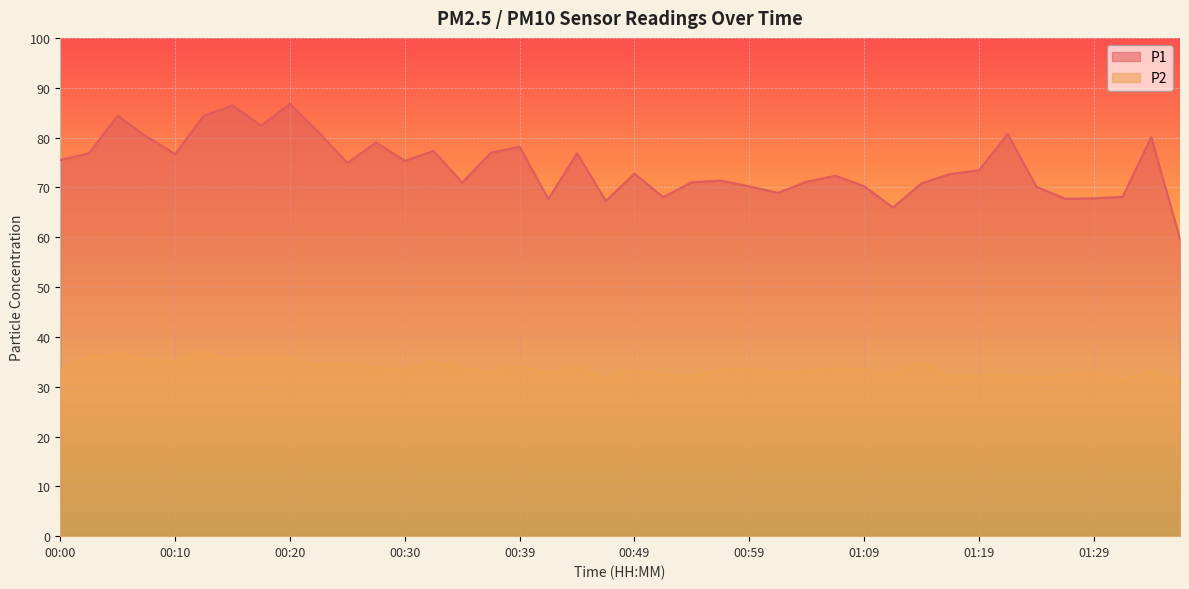

How many values in the P2 series exceed 33?

27